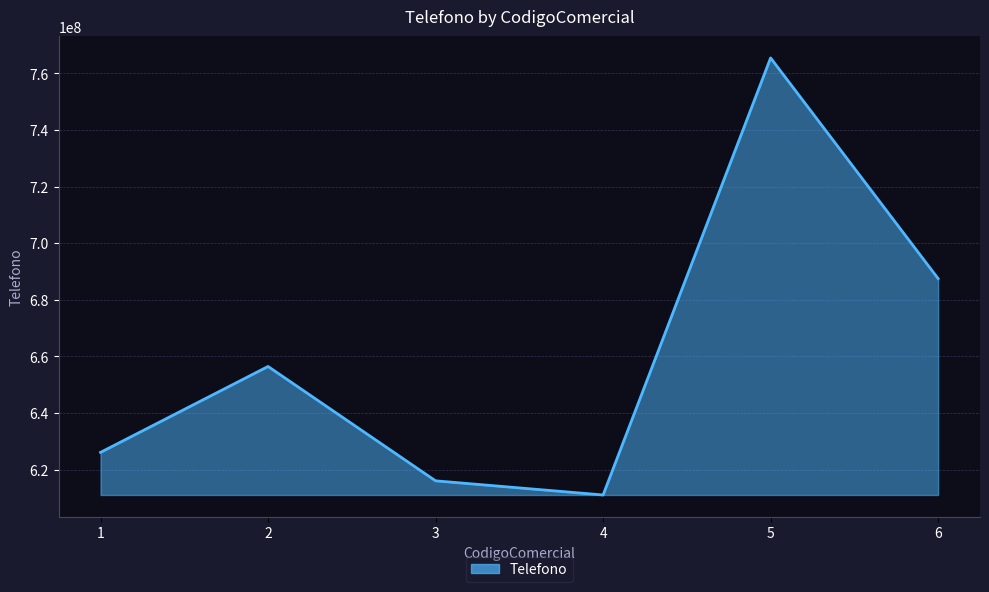

What value does the data have at 6?

687458554